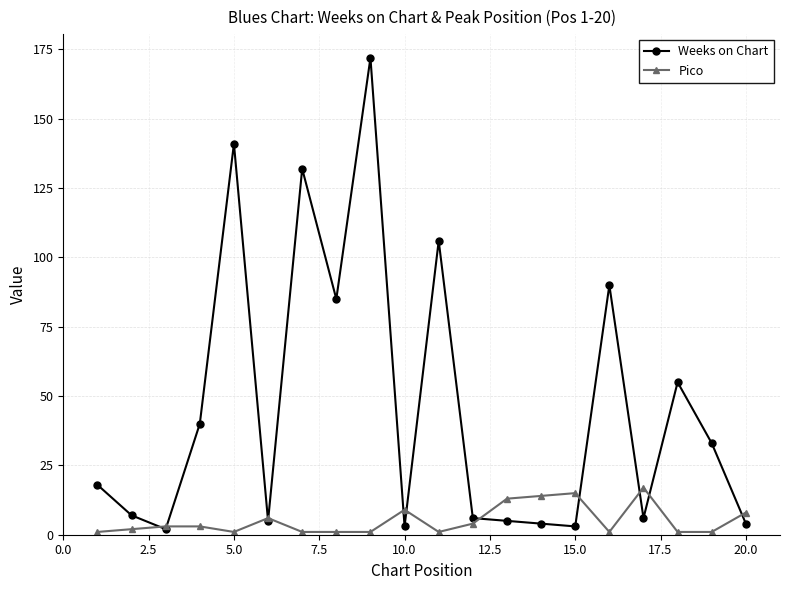

True or false: Pico has more than 0 interior local peaks.

True